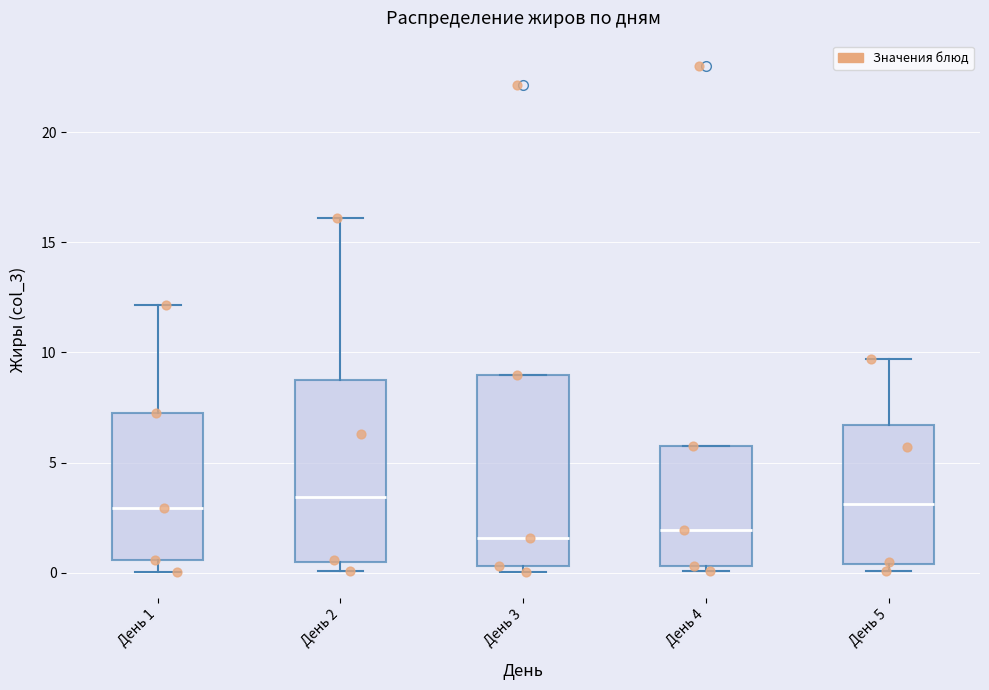

Where does the median line of the box for День 2 sit on the y-axis? The values are not printed on the chart, so give them approximately, as read against the axis.

3.5